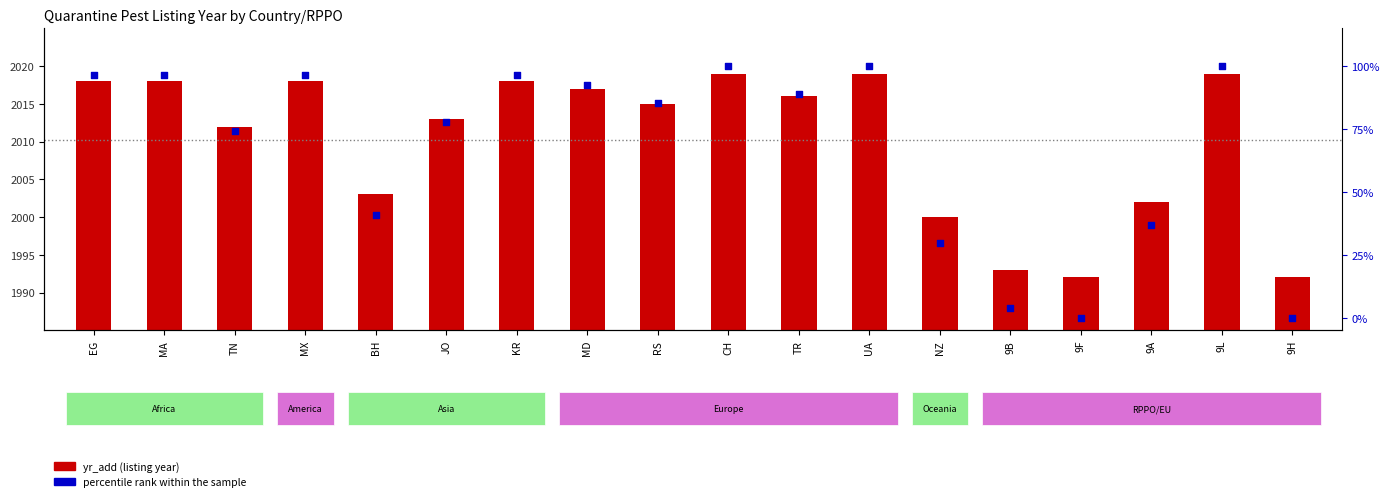

What are all the series names shown in the legend?

yr_add (listing year), percentile rank within the sample